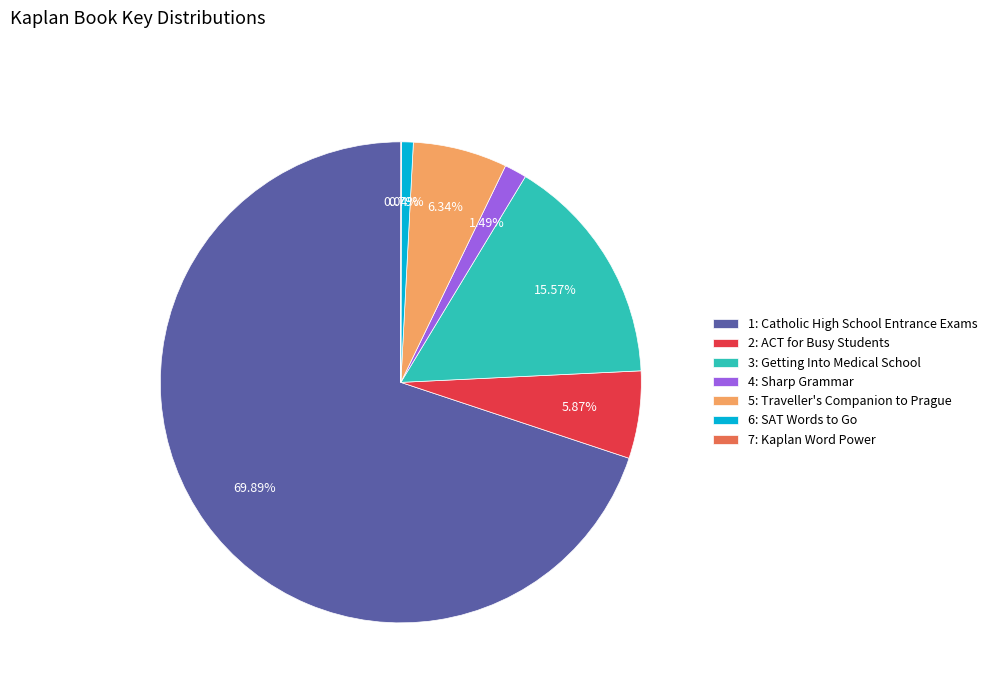

Approximately how many times larger is the value at 5: Traveller's Companion to Prague compared to 3: Getting Into Medical School?

0.4